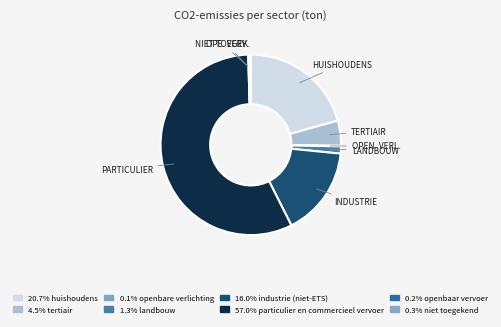

Which slice represents more than half of the pie?

particulier en commercieel vervoer